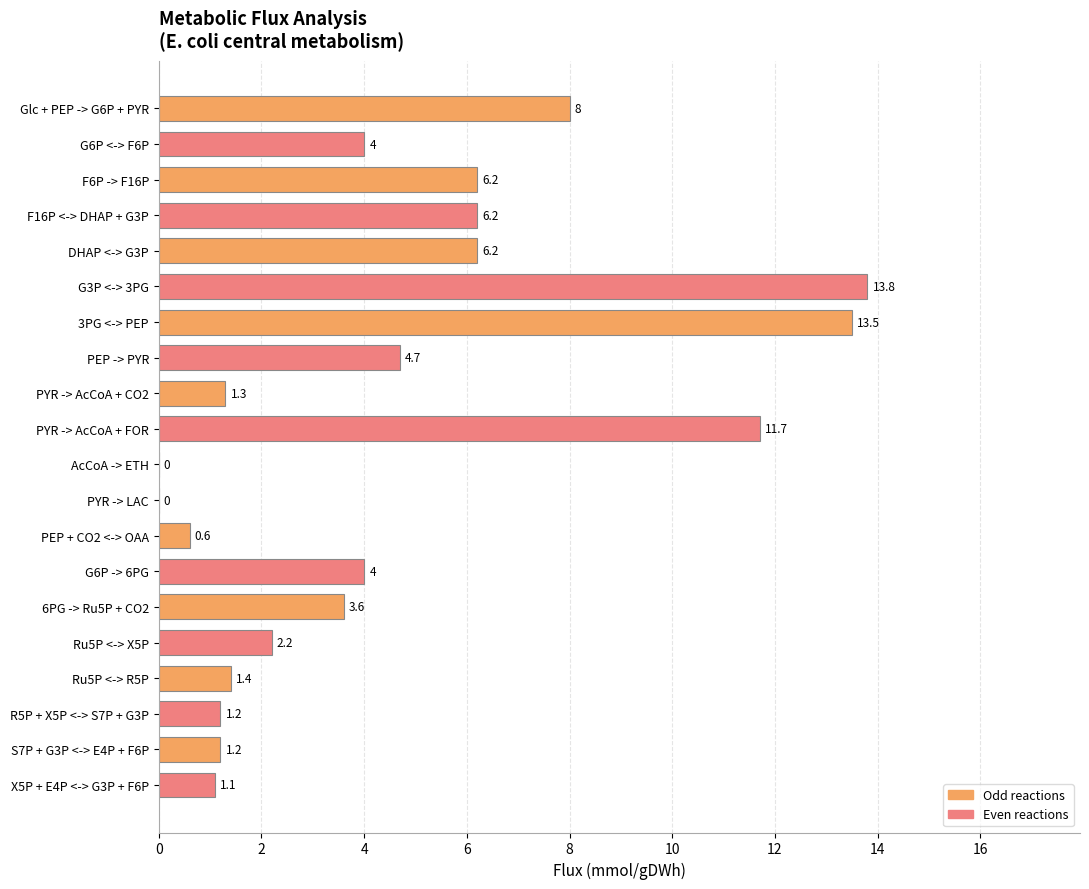

Is it true that the value at PYR -> AcCoA + FOR is 15.9?

False